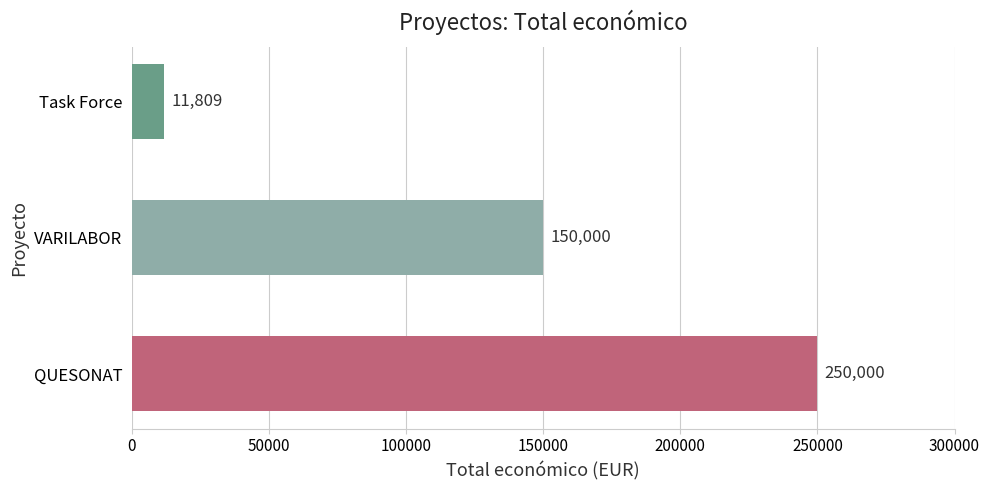

What is the greatest value displayed?

250000